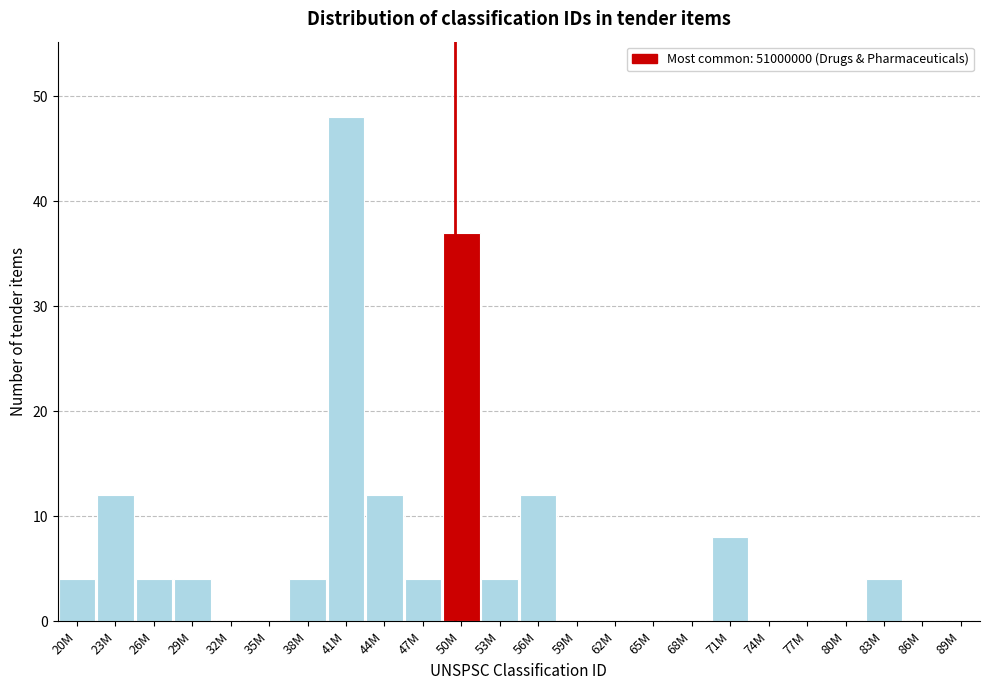

The chart shows a value of 8 at 71M. True or false?

True